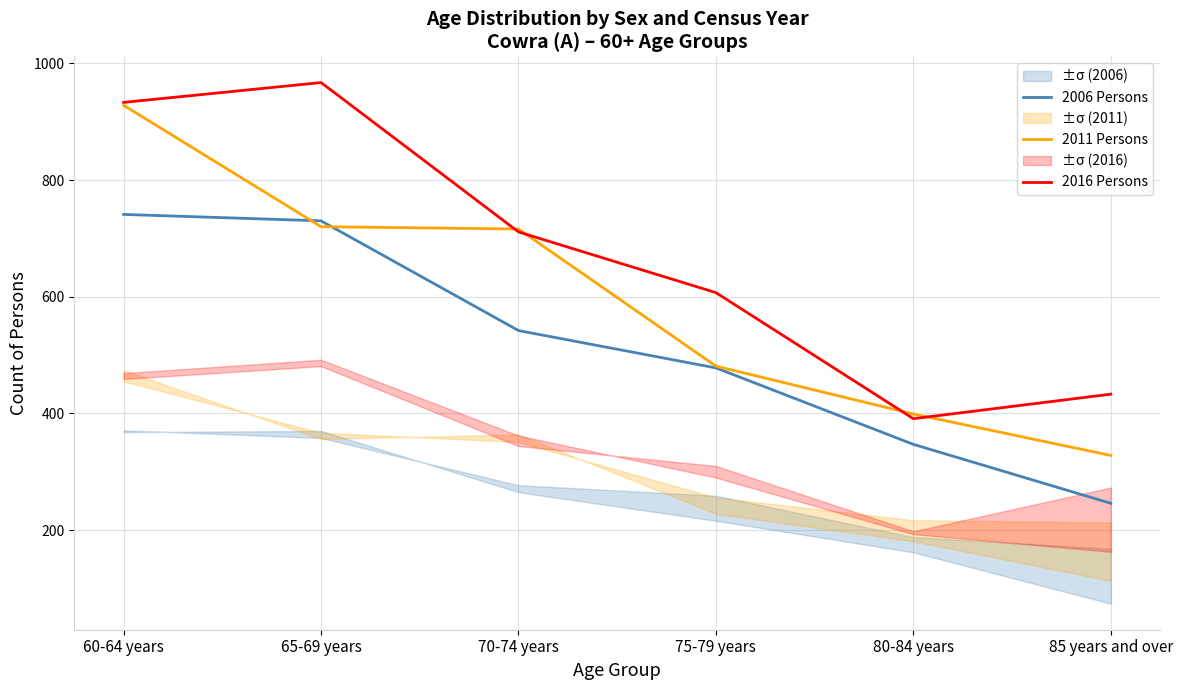

How many distinct data groups are displayed?

3